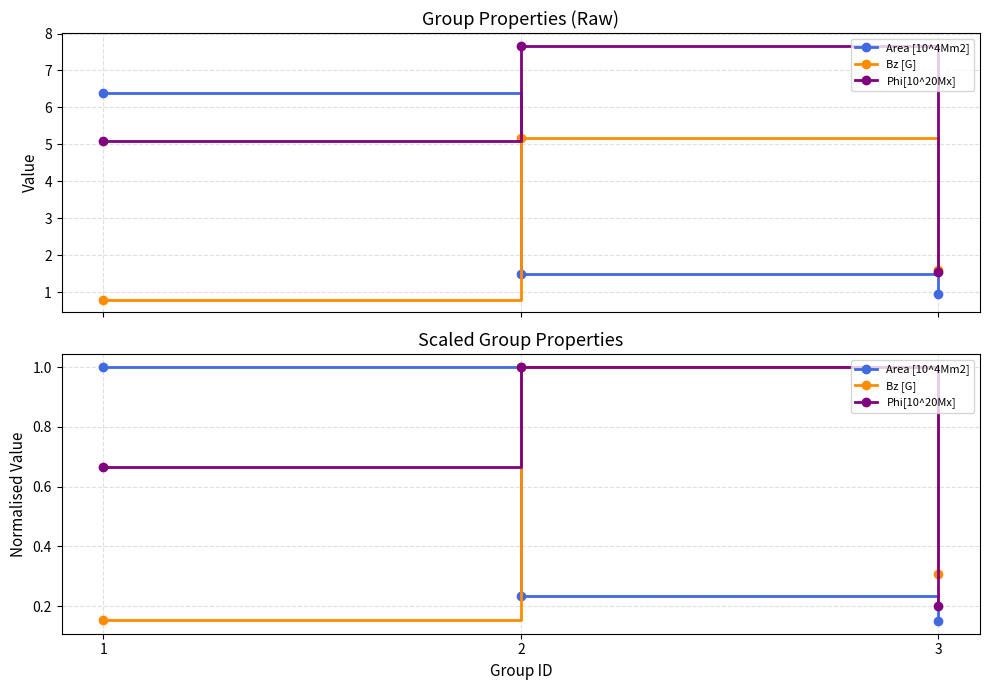

Which has a higher value, 3 or 1?

1